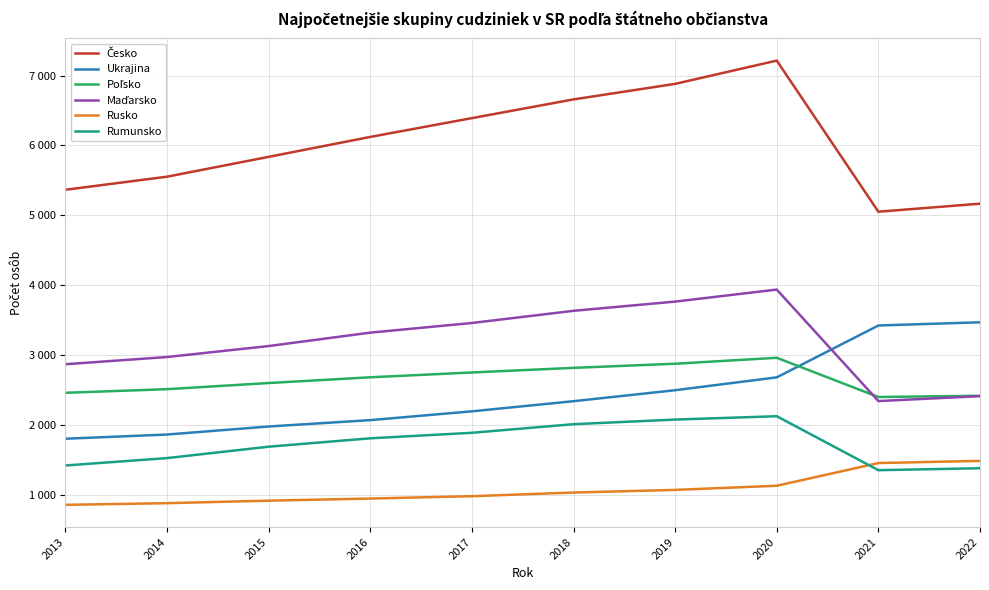

What is the value of the Poľsko point at the 9th from the left?

2401